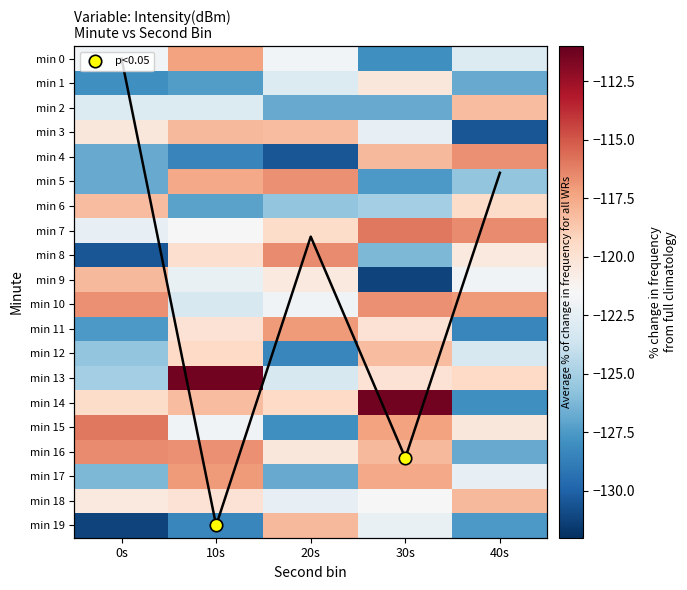

How many values in the min 17 series exceed -122?

2